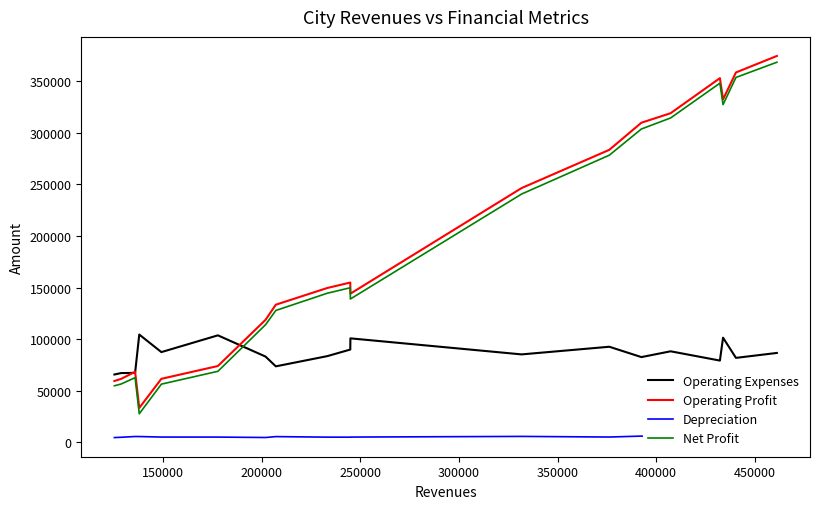

How many times do Operating Expenses and Net Profit cross each other?

1